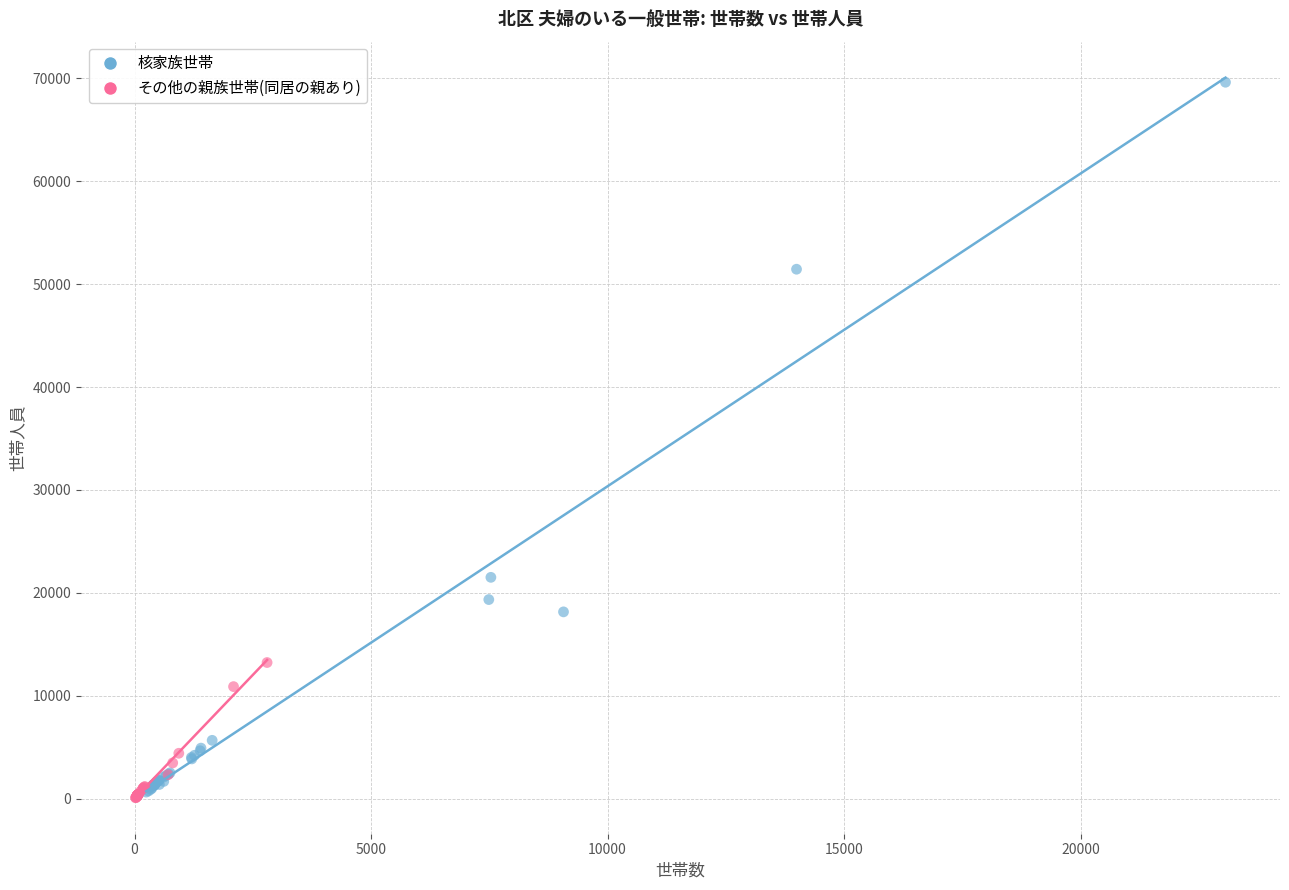

Which series reaches the maximum Y coordinate?

核家族世帯